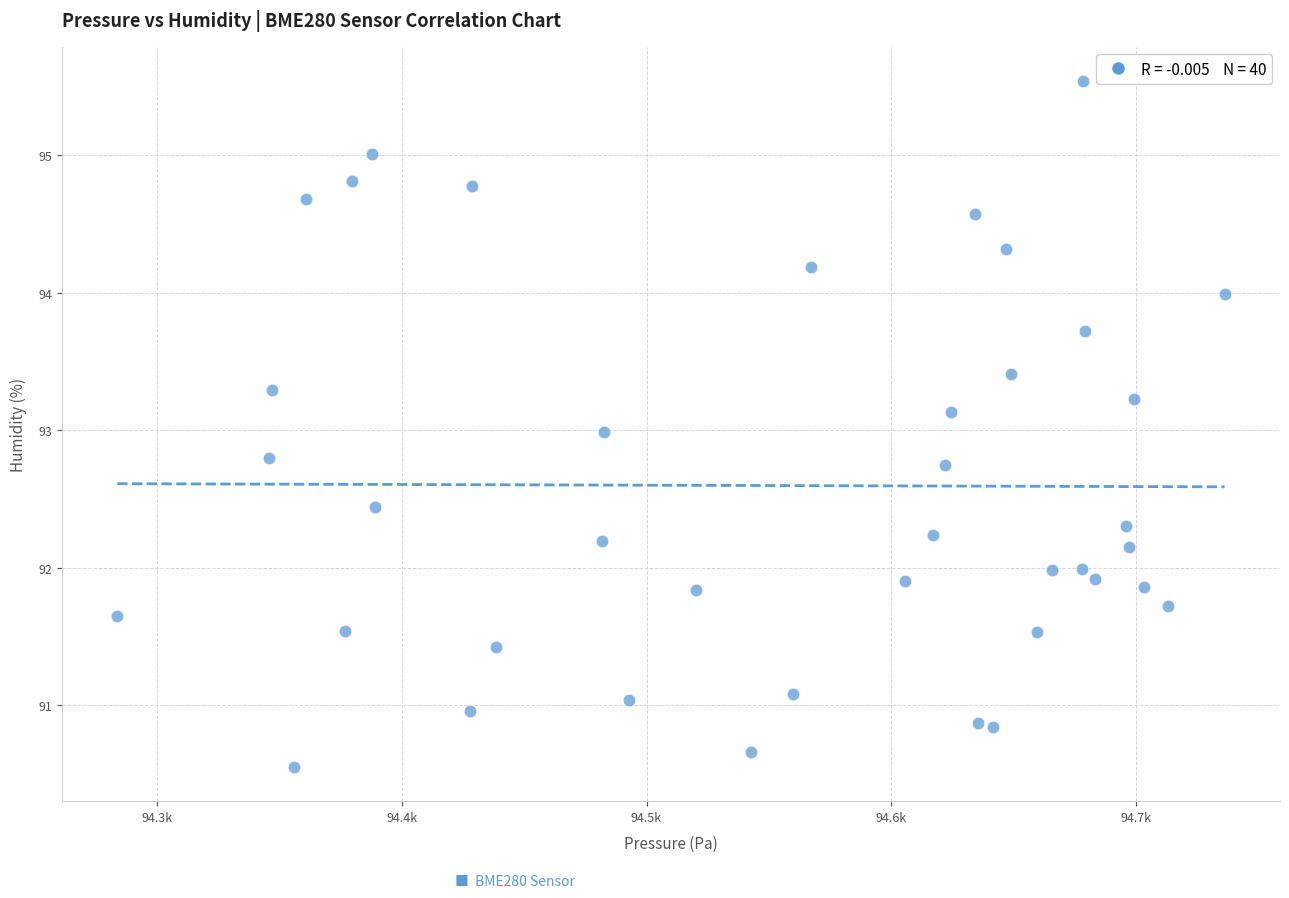

What is the range of Y values (max minus min)?

5.0